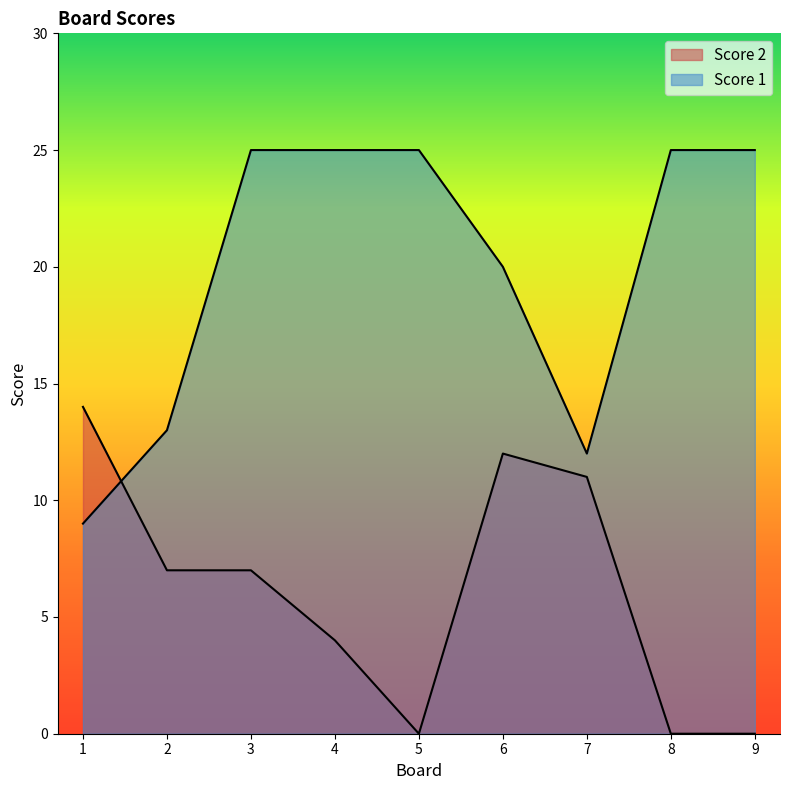

Reading left to right, list all the values displayed in this chart.

Score 2: 1=14	2=7	3=7	4=4	5=0	6=12	7=11	8=0	9=0
Score 1: 1=9	2=13	3=25	4=25	5=25	6=20	7=12	8=25	9=25